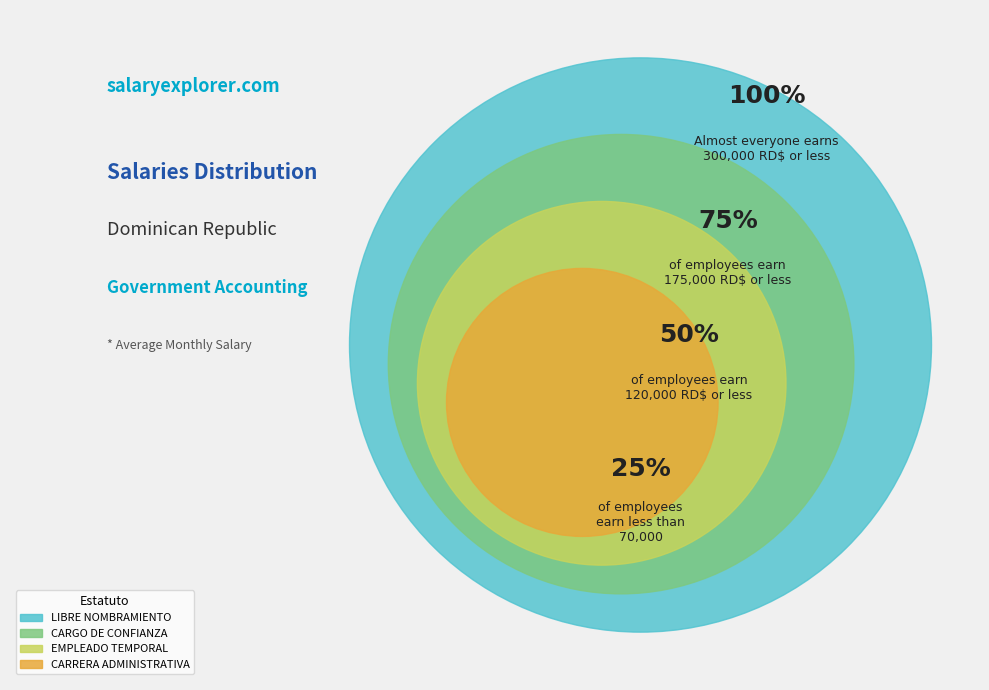

Does any single category account for the majority?

No